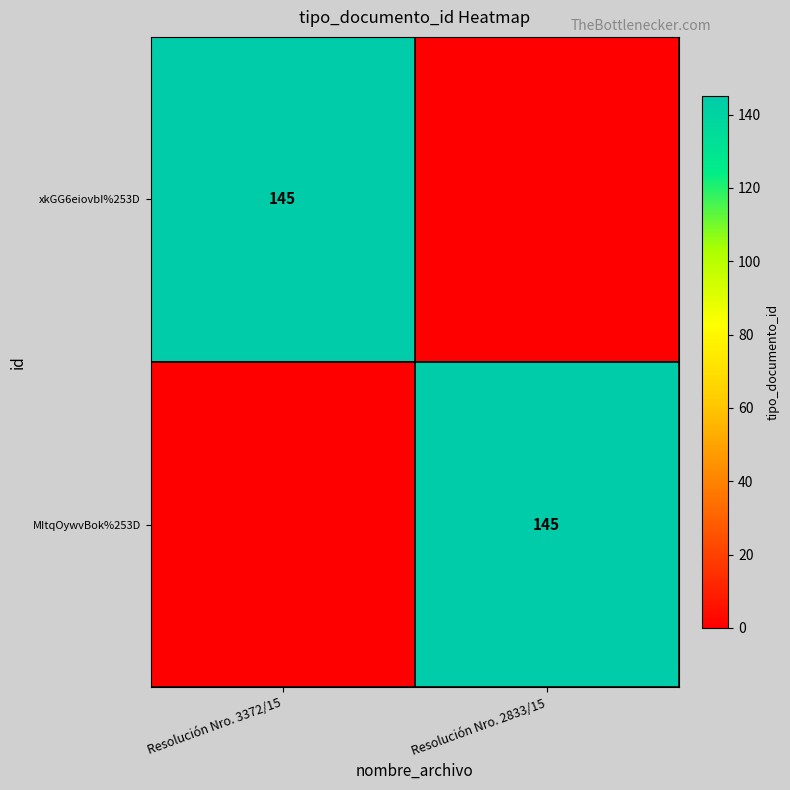

The MItqOywvBok%253D series shows 259 at Resolución Nro. 2833/15. True or false?

False